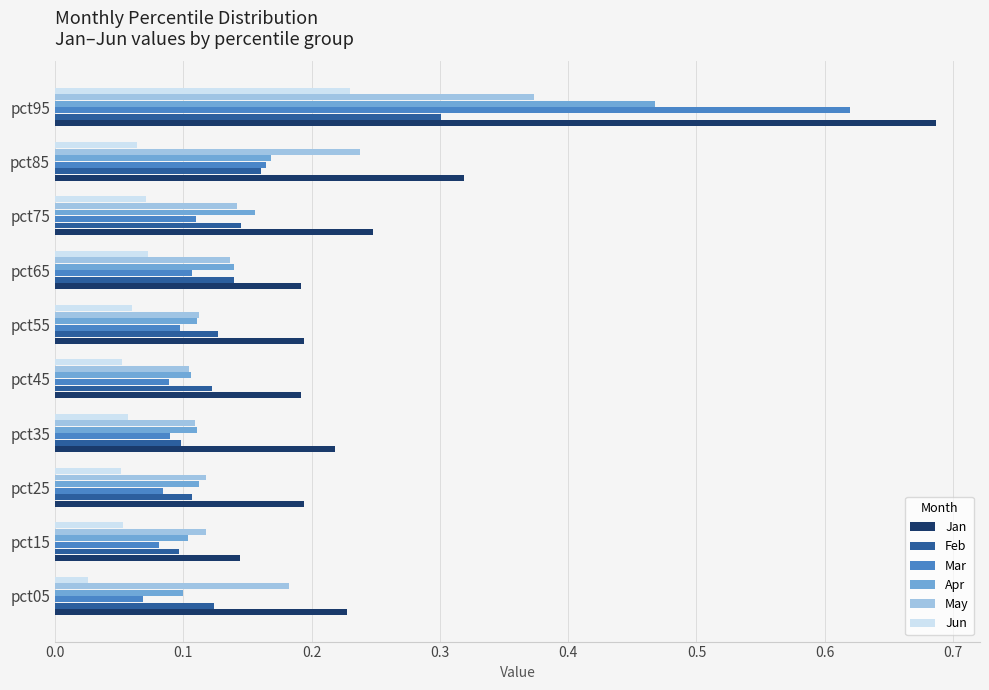

Which label corresponds to the largest value in the chart?

pct95